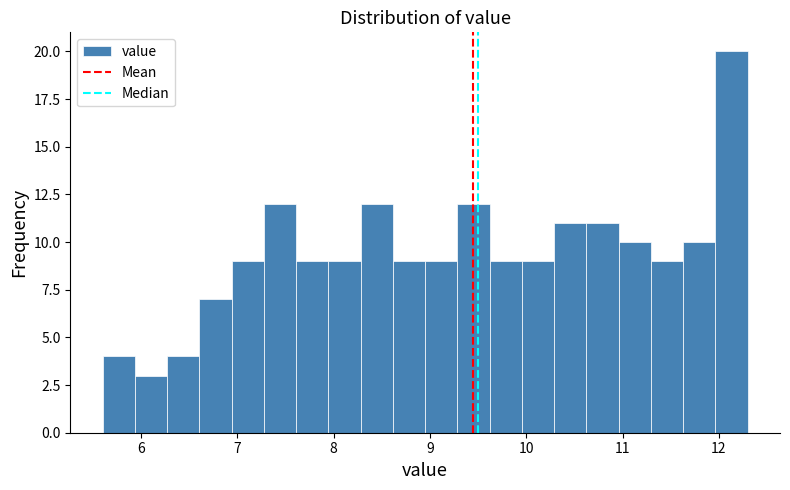

Around what value on the x-axis is the tallest bar? Give the approximate position of its centre, as read against the axis.

12.1